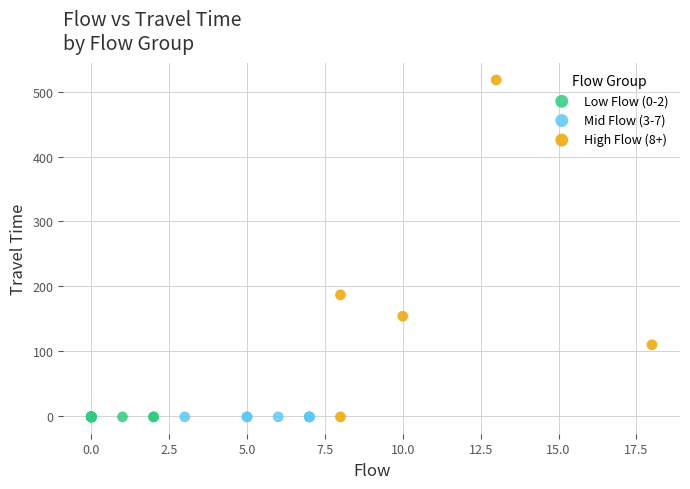

Which series reaches the maximum Y coordinate?

High Flow (8+)